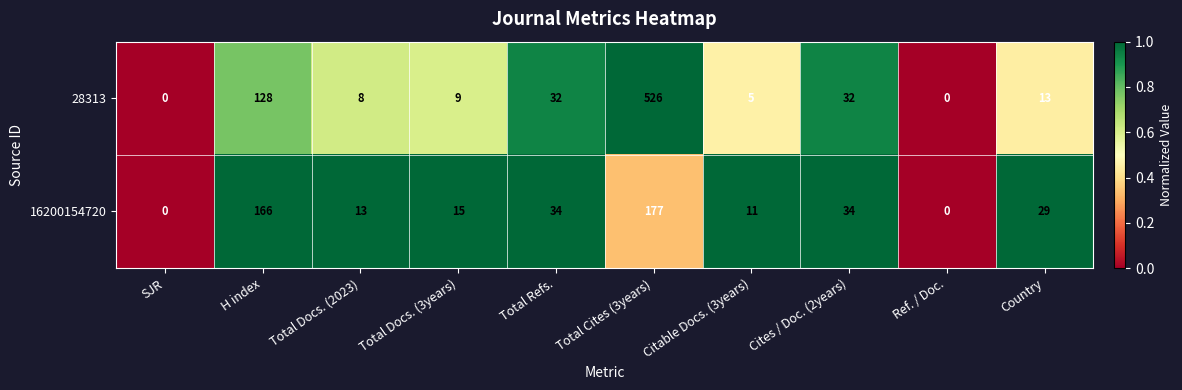

Which series has the largest total across all categories?

28313